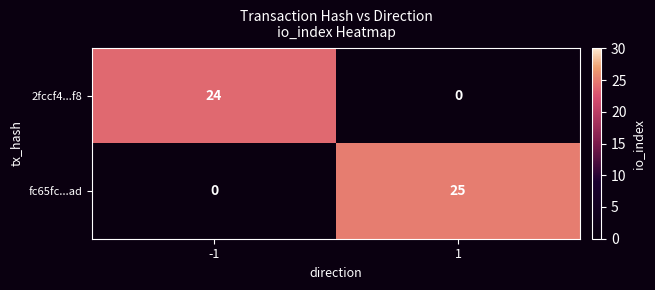

What is the approximate value of fc65fc...ad at 1, to the nearest 5?

25